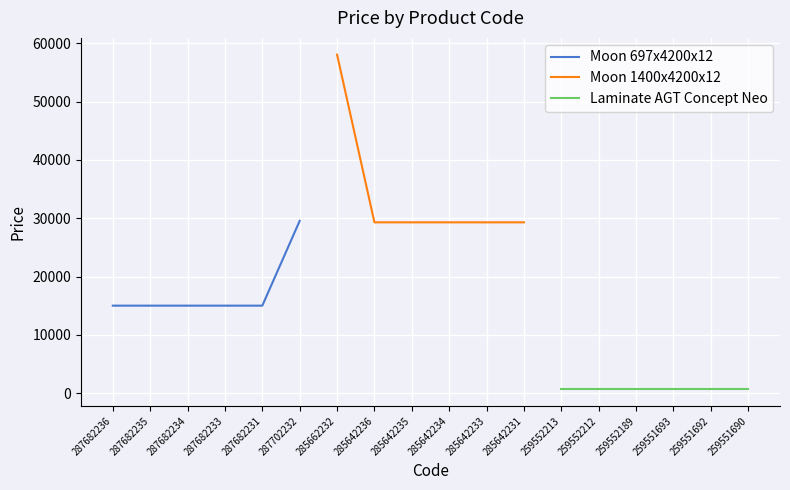

True or false: Moon 1400x4200x12 has a value of 29294.9 at 285642231.

True